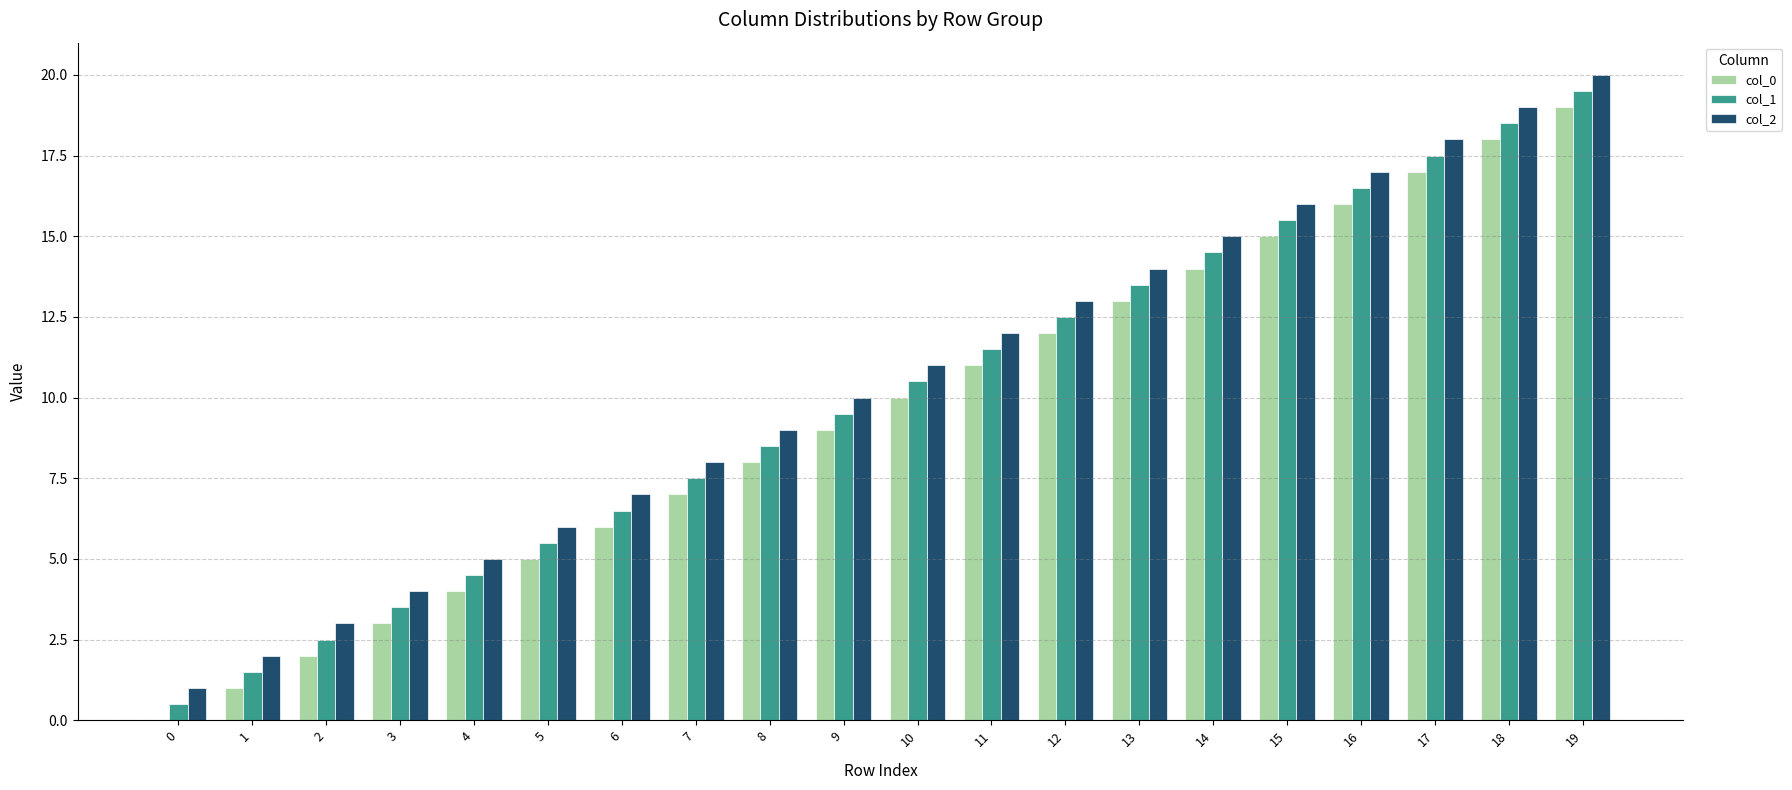

What is the sum of all col_0 values?

190.0